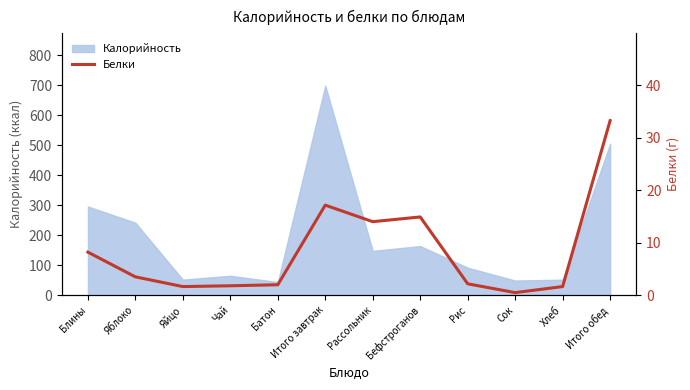

List the labels in order of value, largest first.

Итого обед, Итого завтрак, Бефстроганов, Рассольник, Блины, Яблоко, Рис, Батон, Чай, Яйцо, Хлеб, Сок